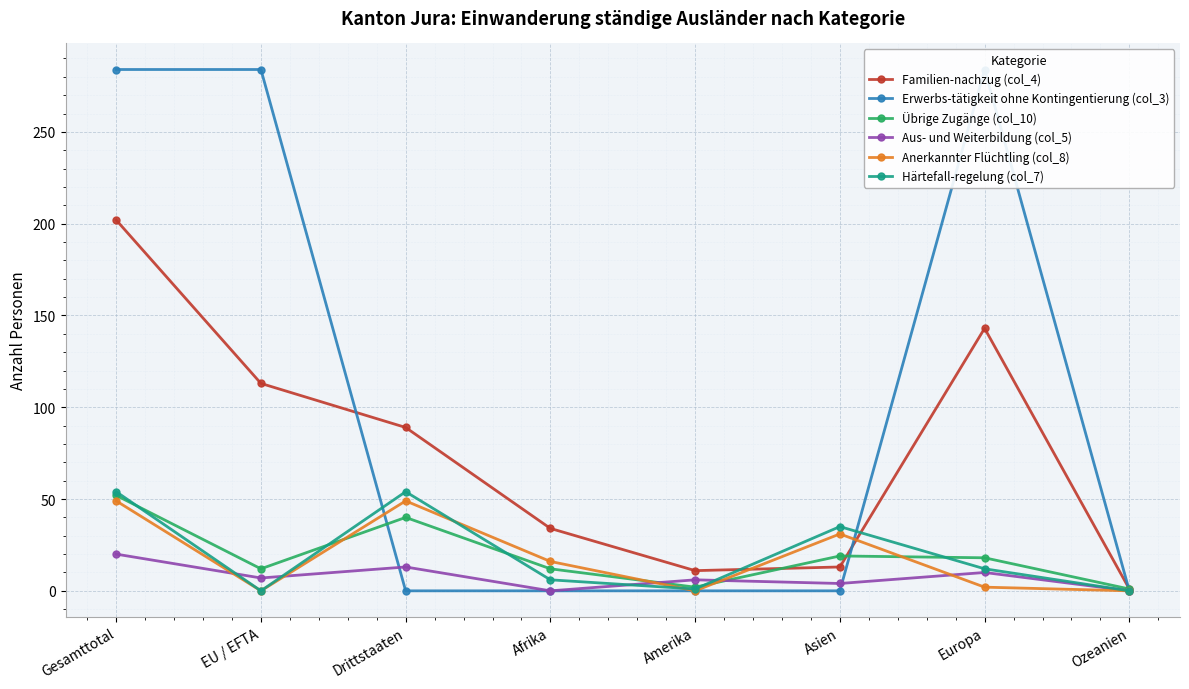

What is the total value across all series at Ozeanien?

2